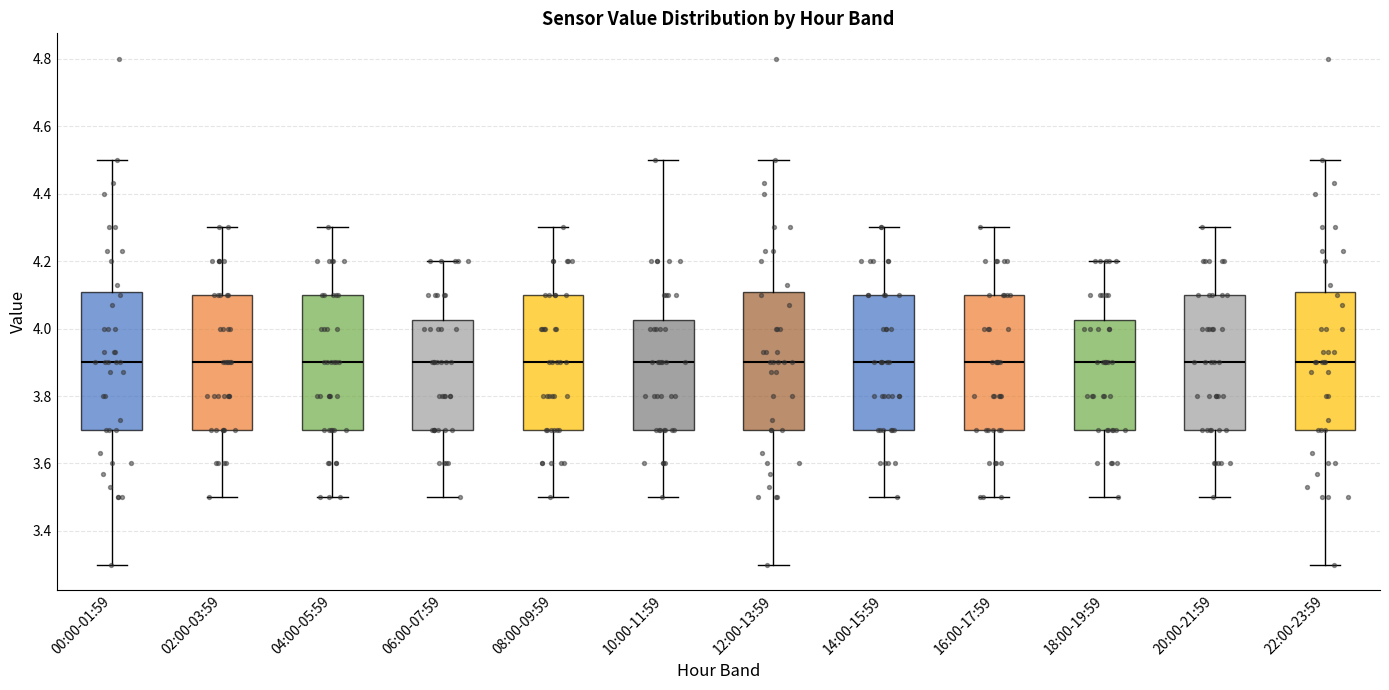

Reading left to right, read every box against the y-axis: the position of its median line, the range the box covers, and the ends of its whiskers. The values are not printed on the chart, so give them approximately, as read against the axis.

00:00-01:59: median 3.90, box 3.70 to 4.10, whiskers 3.30 to 4.50
02:00-03:59: median 3.90, box 3.70 to 4.10, whiskers 3.50 to 4.30
04:00-05:59: median 3.90, box 3.70 to 4.10, whiskers 3.50 to 4.30
06:00-07:59: median 3.90, box 3.70 to 4.02, whiskers 3.50 to 4.20
08:00-09:59: median 3.90, box 3.70 to 4.10, whiskers 3.50 to 4.30
10:00-11:59: median 3.90, box 3.70 to 4.02, whiskers 3.50 to 4.50
12:00-13:59: median 3.90, box 3.70 to 4.10, whiskers 3.30 to 4.50
14:00-15:59: median 3.90, box 3.70 to 4.10, whiskers 3.50 to 4.30
16:00-17:59: median 3.90, box 3.70 to 4.10, whiskers 3.50 to 4.30
18:00-19:59: median 3.90, box 3.70 to 4.02, whiskers 3.50 to 4.20
20:00-21:59: median 3.90, box 3.70 to 4.10, whiskers 3.50 to 4.30
22:00-23:59: median 3.90, box 3.70 to 4.10, whiskers 3.30 to 4.50